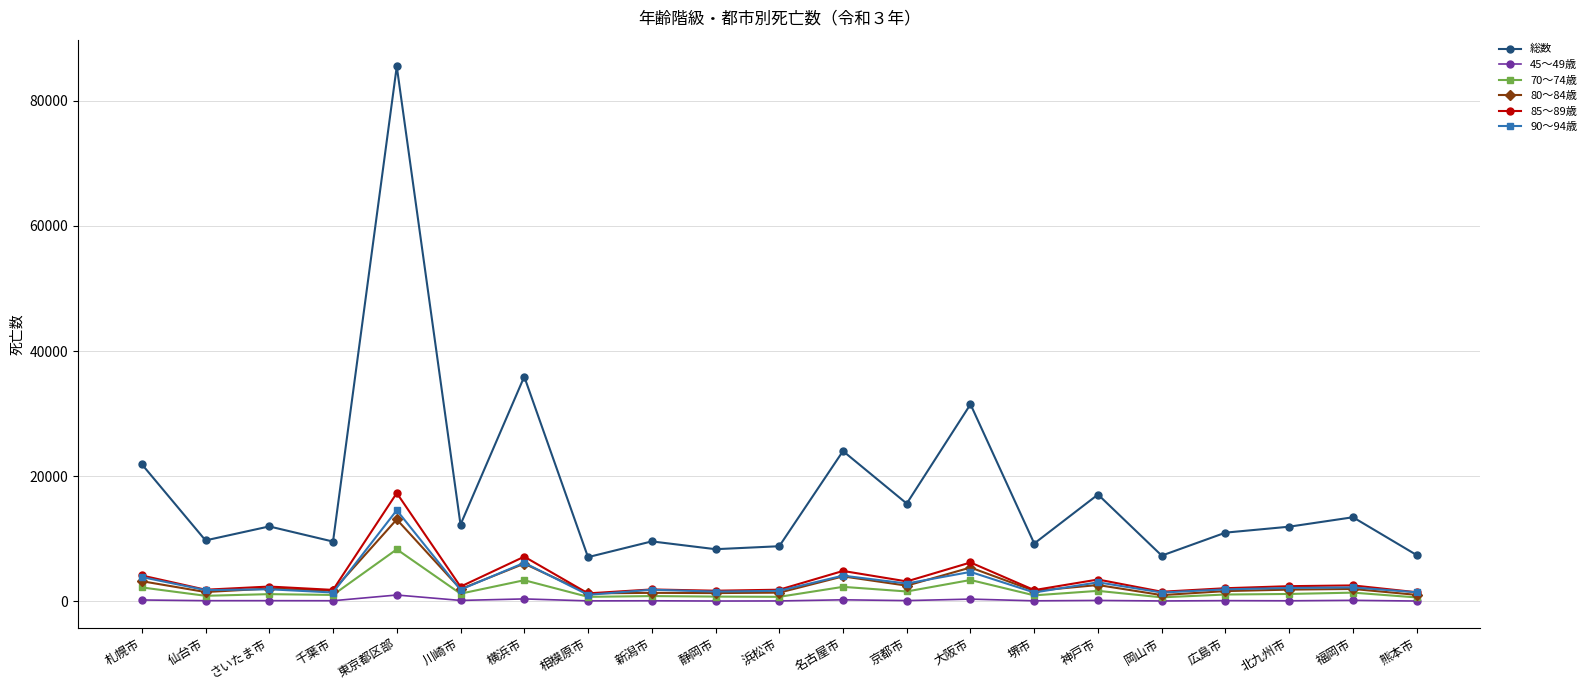

True or false: 総数 has a value of 15640 at 京都市.

True